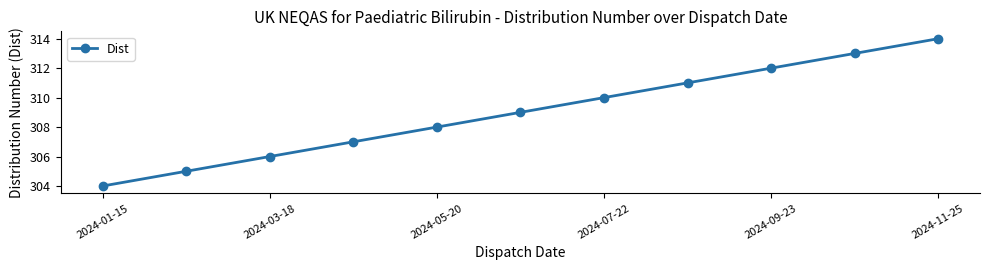

True or false: the data has more than 0 interior local peaks.

False